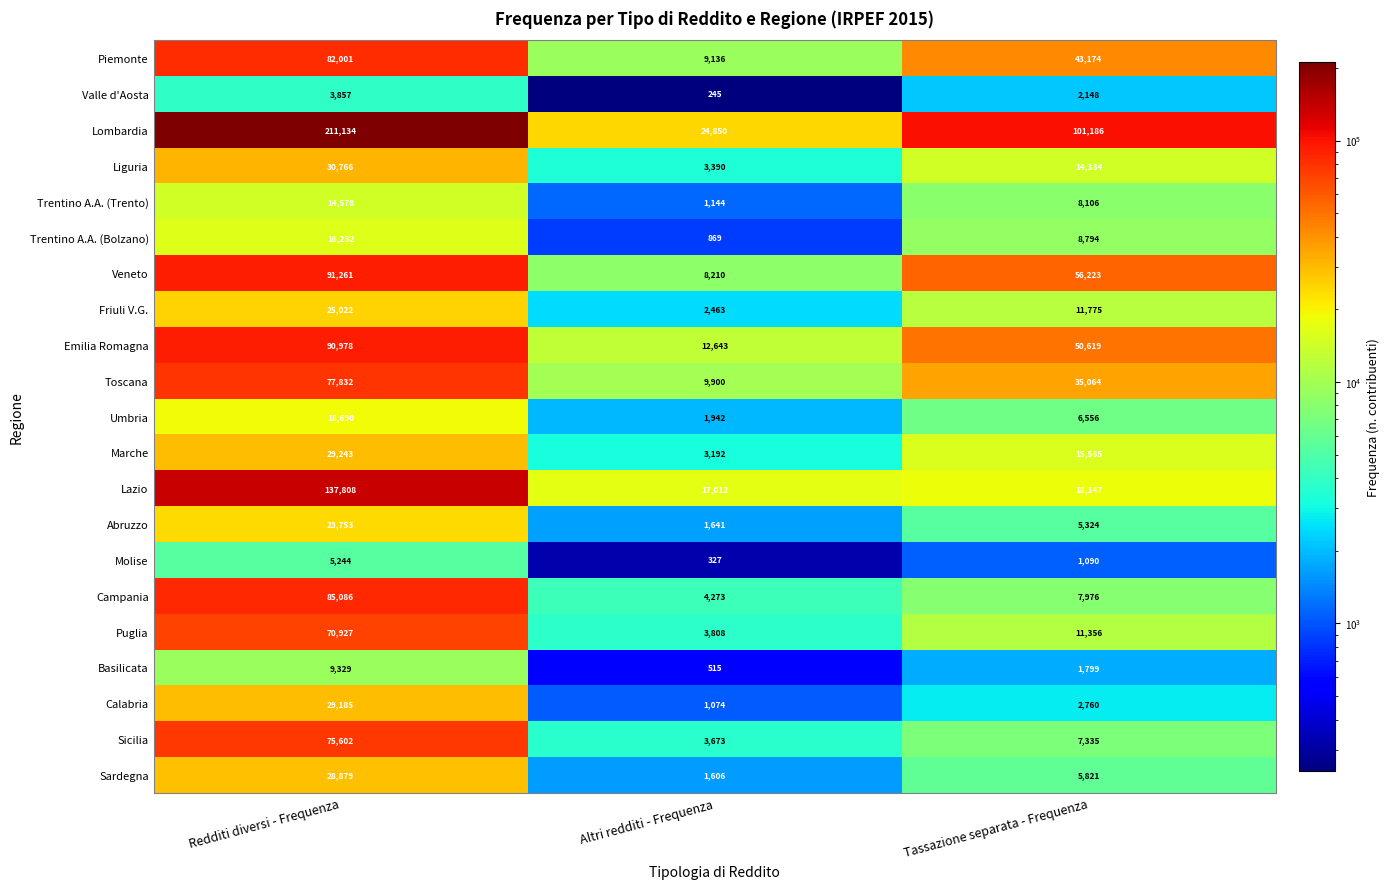

Rank the series by their maximum value, from highest to lowest.

Lombardia, Lazio, Veneto, Emilia Romagna, Campania, Piemonte, Toscana, Sicilia, Puglia, Liguria, Marche, Calabria, Sardegna, Friuli V.G., Abruzzo, Umbria, Trentino A.A. (Bolzano), Trentino A.A. (Trento), Basilicata, Molise, Valle d'Aosta